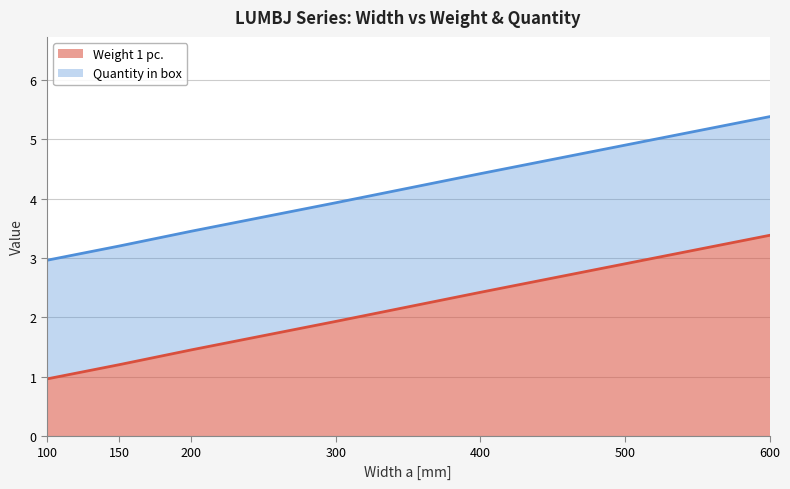

The value at 600 is 3.4. True or false?

True